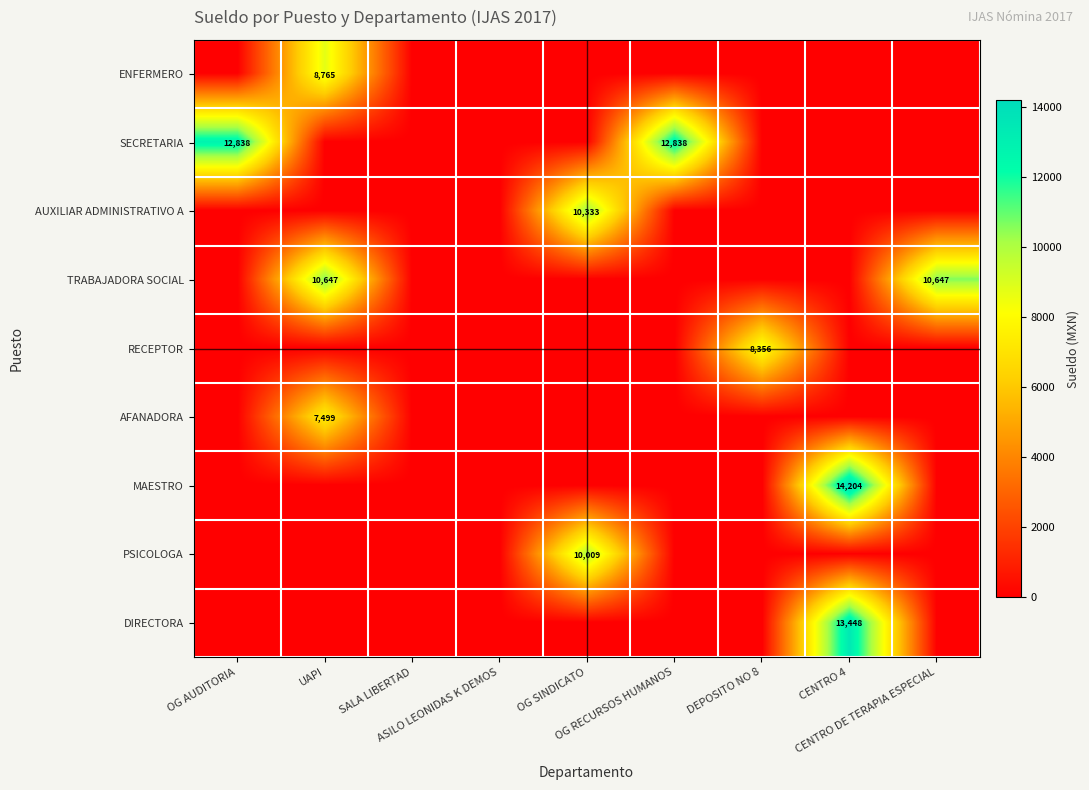

Rank the series by their maximum value, from lowest to highest.

AFANADORA, RECEPTOR, ENFERMERO, PSICOLOGA, AUXILIAR ADMINISTRATIVO A, TRABAJADORA SOCIAL, SECRETARIA, DIRECTORA, MAESTRO